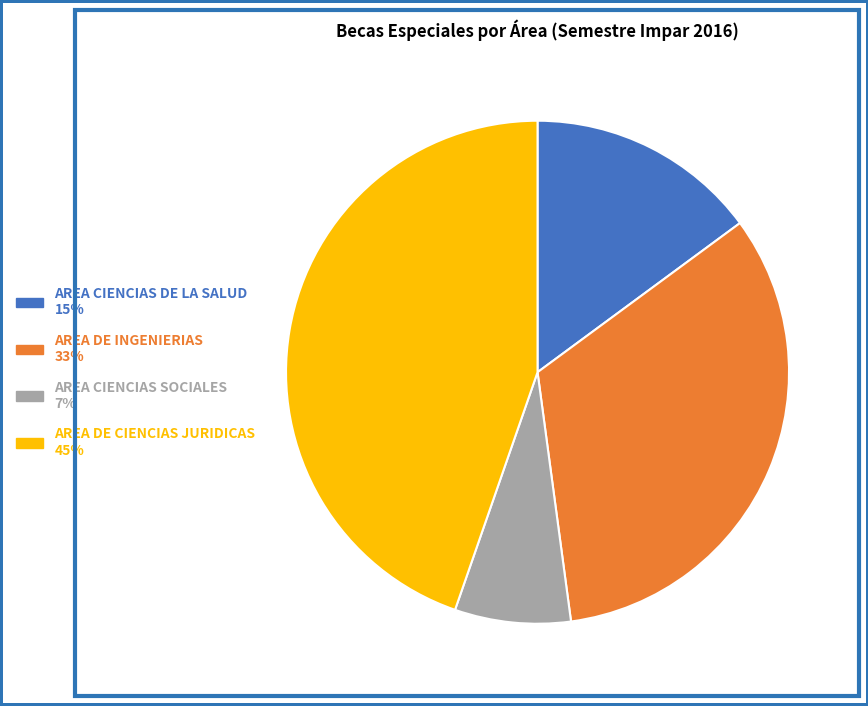

Is it true that AREA DE CIENCIAS JURIDICAS is 45% of the pie?

True